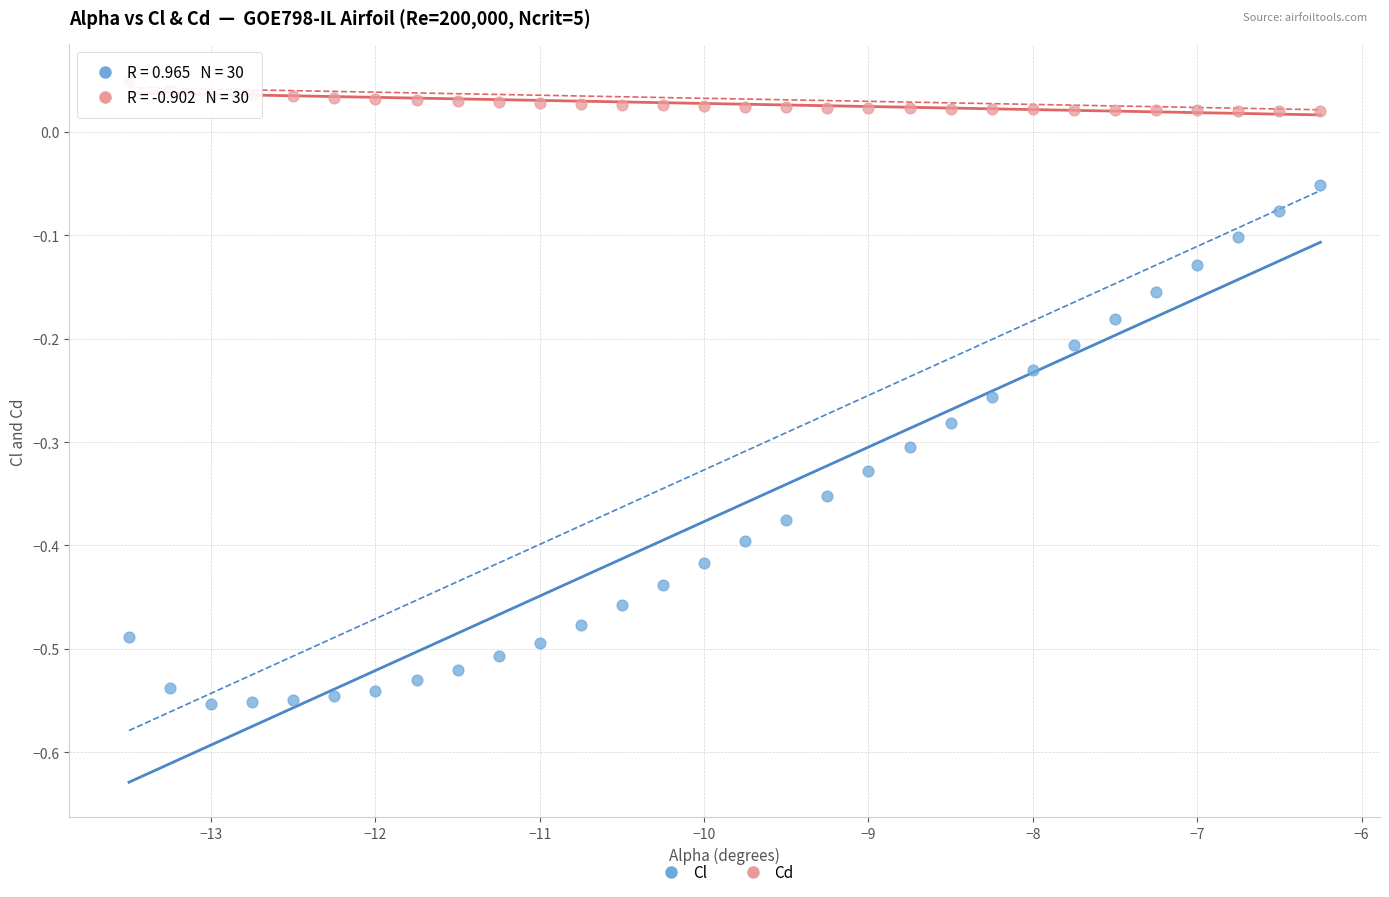

Across all data points, what is the range of X values (max minus min)?

7.2